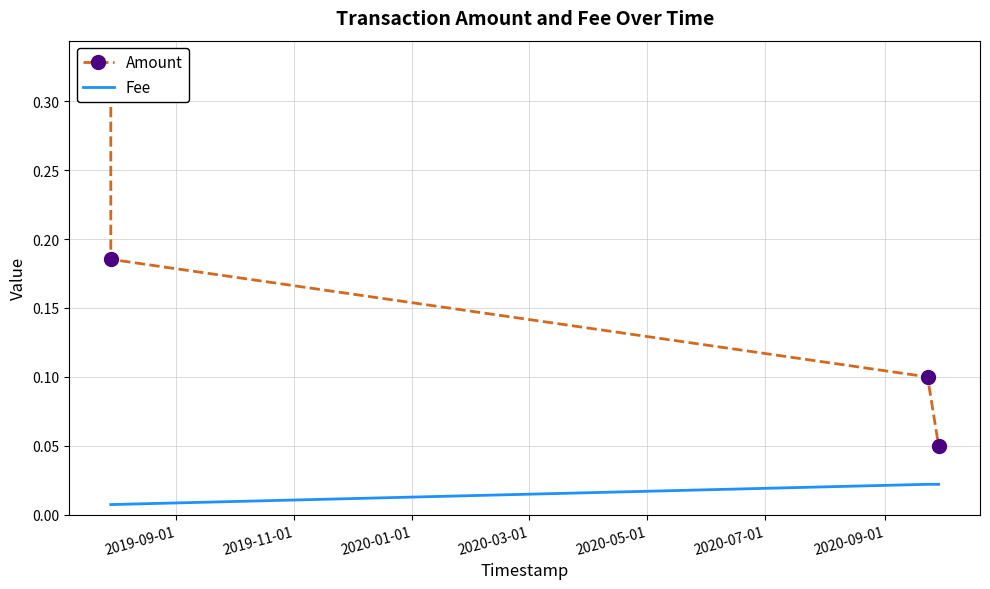

Count the number of categories in the chart.

4